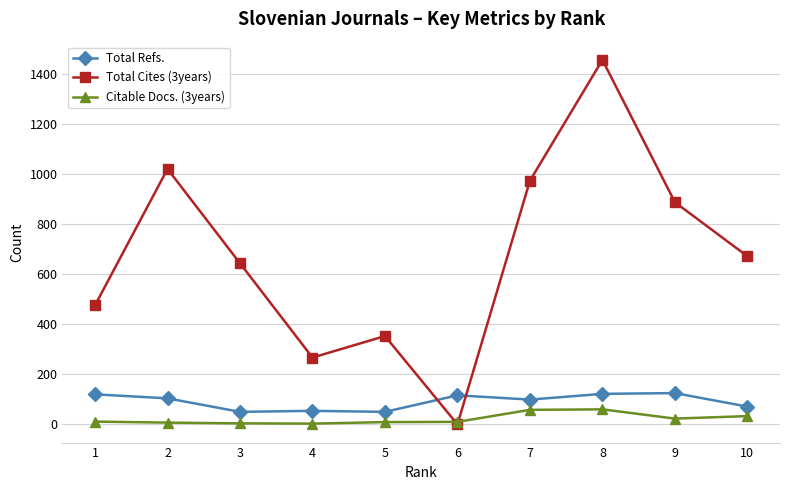

Which series has the widest spread of values?

Total Cites (3years)